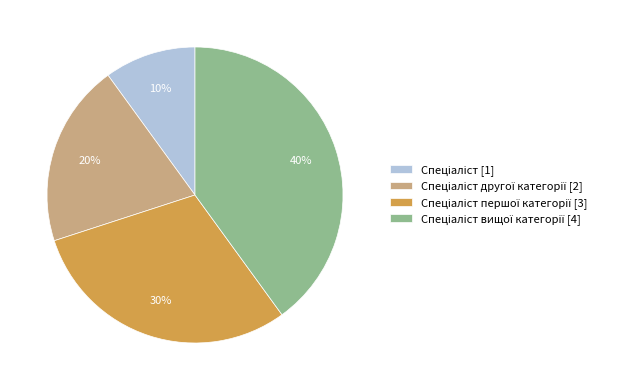

To the nearest percent, what is the difference between the largest and smallest slice percentages?

30%